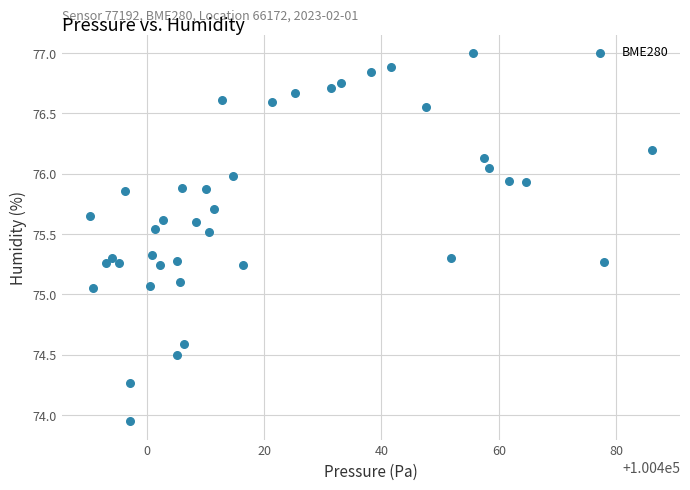

How many data points are displayed?

40